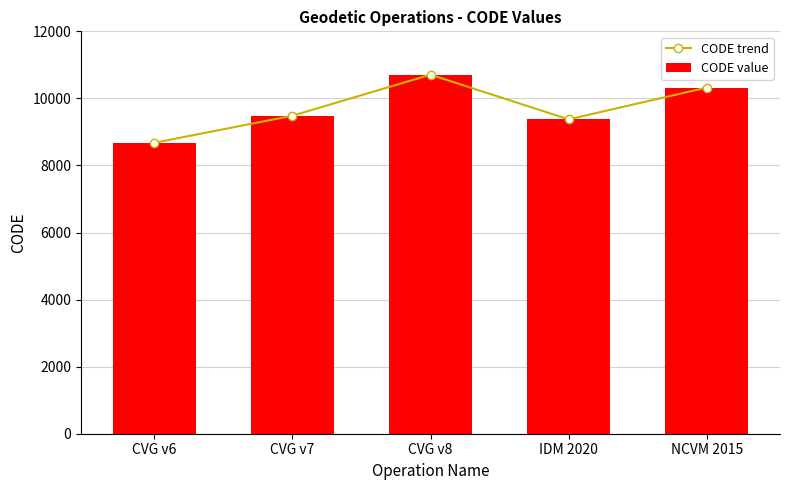

The value of CODE trend at CVG v7 is 13612. True or false?

False